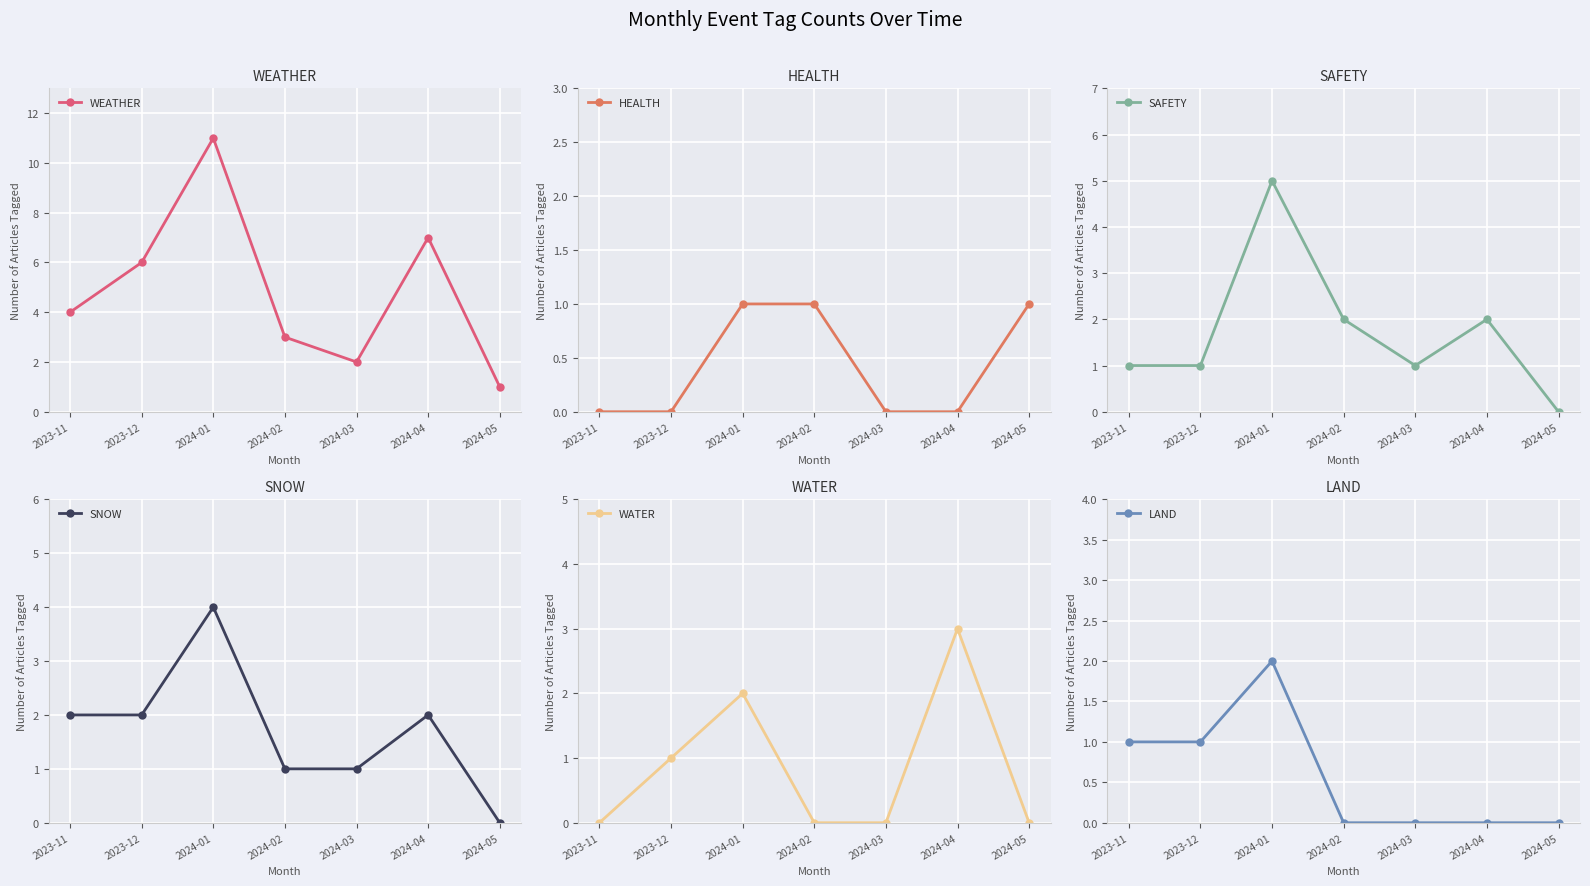

Reading right to left, transcribe all the data shown in this chart.

WEATHER: 2024-05=1	2024-04=7	2024-03=2	2024-02=3	2024-01=11	2023-12=6	2023-11=4
HEALTH: 2024-05=1	2024-04=0	2024-03=0	2024-02=1	2024-01=1	2023-12=0	2023-11=0
SAFETY: 2024-05=0	2024-04=2	2024-03=1	2024-02=2	2024-01=5	2023-12=1	2023-11=1
SNOW: 2024-05=0	2024-04=2	2024-03=1	2024-02=1	2024-01=4	2023-12=2	2023-11=2
WATER: 2024-05=0	2024-04=3	2024-03=0	2024-02=0	2024-01=2	2023-12=1	2023-11=0
LAND: 2024-05=0	2024-04=0	2024-03=0	2024-02=0	2024-01=2	2023-12=1	2023-11=1